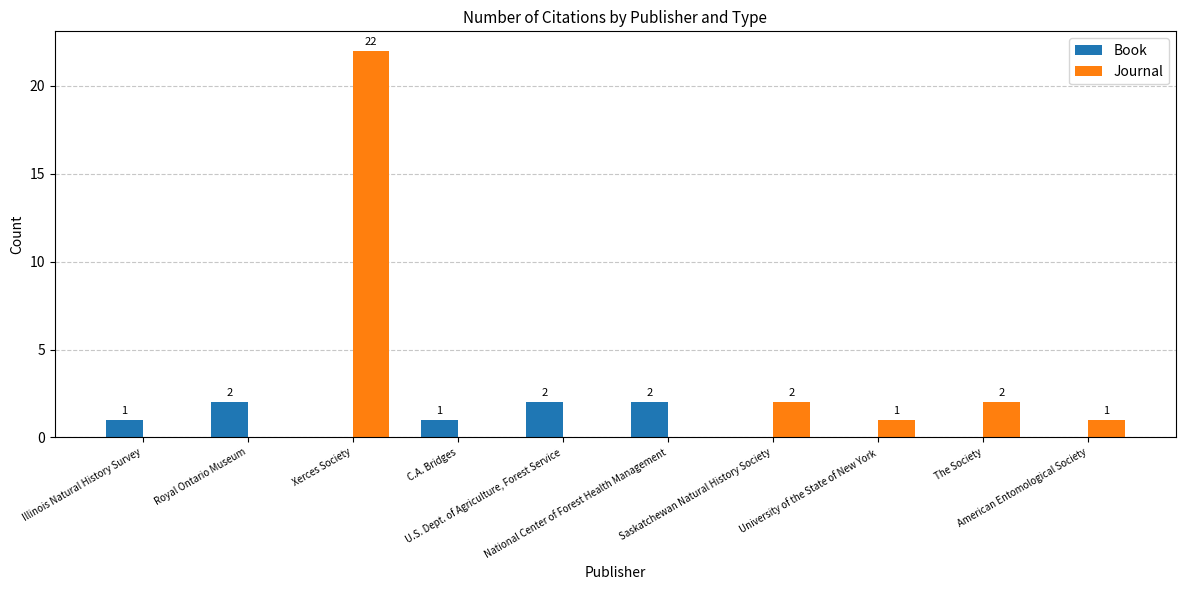

What are all the series names shown in the legend?

Book, Journal